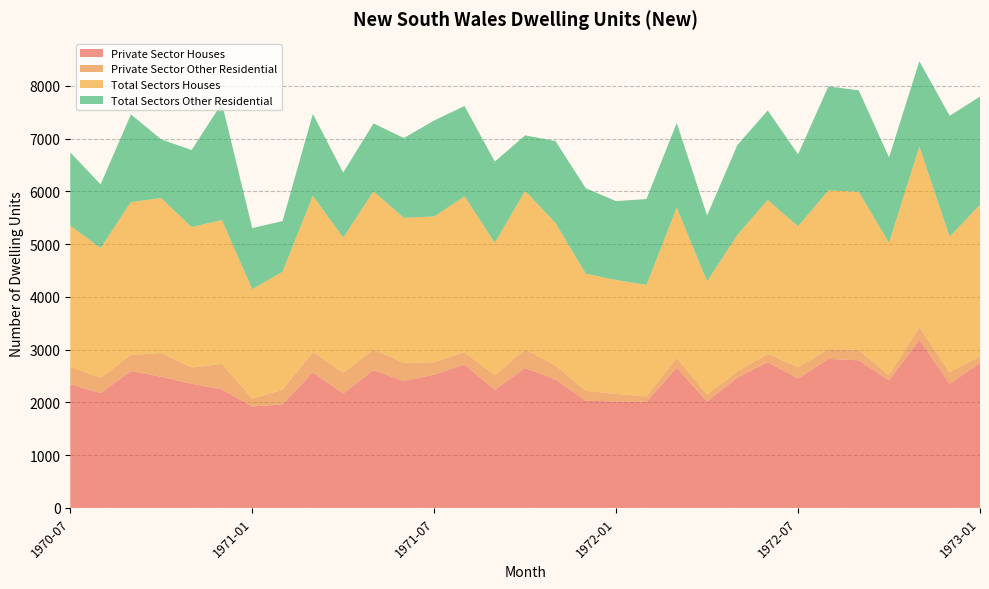

Reading left to right, transcribe all the data shown in this chart.

Private Sector Houses: 1970-07=2345	1970-08=2175	1970-09=2593	1970-10=2486	1970-11=2353	1970-12=2247	1971-01=1923	1971-02=1961	1971-03=2570	1971-04=2168	1971-05=2614	1971-06=2403	1971-07=2527	1971-08=2717	1971-09=2239	1971-10=2652	1971-11=2435	1971-12=2029	1972-01=2019	1972-02=2012	1972-03=2656	1972-04=2015	1972-05=2470	1972-06=2764	1972-07=2452	1972-08=2824	1972-09=2798	1972-10=2417	1972-11=3189	1972-12=2348	1973-01=2752
Private Sector Other Residential: 1970-07=330	1970-08=289	1970-09=306	1970-10=450	1970-11=309	1970-12=482	1971-01=150	1971-02=278	1971-03=388	1971-04=394	1971-05=386	1971-06=347	1971-07=235	1971-08=236	1971-09=274	1971-10=353	1971-11=266	1971-12=191	1972-01=141	1972-02=102	1972-03=190	1972-04=133	1972-05=118	1972-06=155	1972-07=217	1972-08=185	1972-09=199	1972-10=96	1972-11=236	1972-12=223	1973-01=122
Total Sectors Houses: 1970-07=2675	1970-08=2464	1970-09=2899	1970-10=2936	1970-11=2662	1970-12=2729	1971-01=2073	1971-02=2239	1971-03=2958	1971-04=2562	1971-05=3000	1971-06=2750	1971-07=2762	1971-08=2953	1971-09=2513	1971-10=3005	1971-11=2701	1971-12=2220	1972-01=2160	1972-02=2114	1972-03=2846	1972-04=2148	1972-05=2588	1972-06=2919	1972-07=2669	1972-08=3009	1972-09=2997	1972-10=2513	1972-11=3425	1972-12=2571	1973-01=2874
Total Sectors Other Residential: 1970-07=1389	1970-08=1205	1970-09=1662	1970-10=1114	1970-11=1460	1970-12=2214	1971-01=1158	1971-02=959	1971-03=1553	1971-04=1232	1971-05=1289	1971-06=1512	1971-07=1820	1971-08=1713	1971-09=1539	1971-10=1052	1971-11=1552	1971-12=1620	1972-01=1496	1972-02=1627	1972-03=1605	1972-04=1247	1972-05=1704	1972-06=1696	1972-07=1365	1972-08=1972	1972-09=1922	1972-10=1617	1972-11=1618	1972-12=2291	1973-01=2049